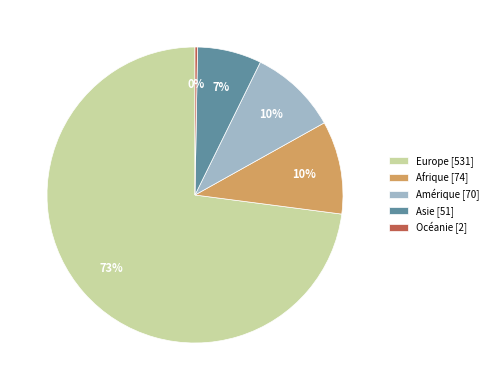

Do Asie [51] and Europe [531] together represent more than half of the pie?

Yes